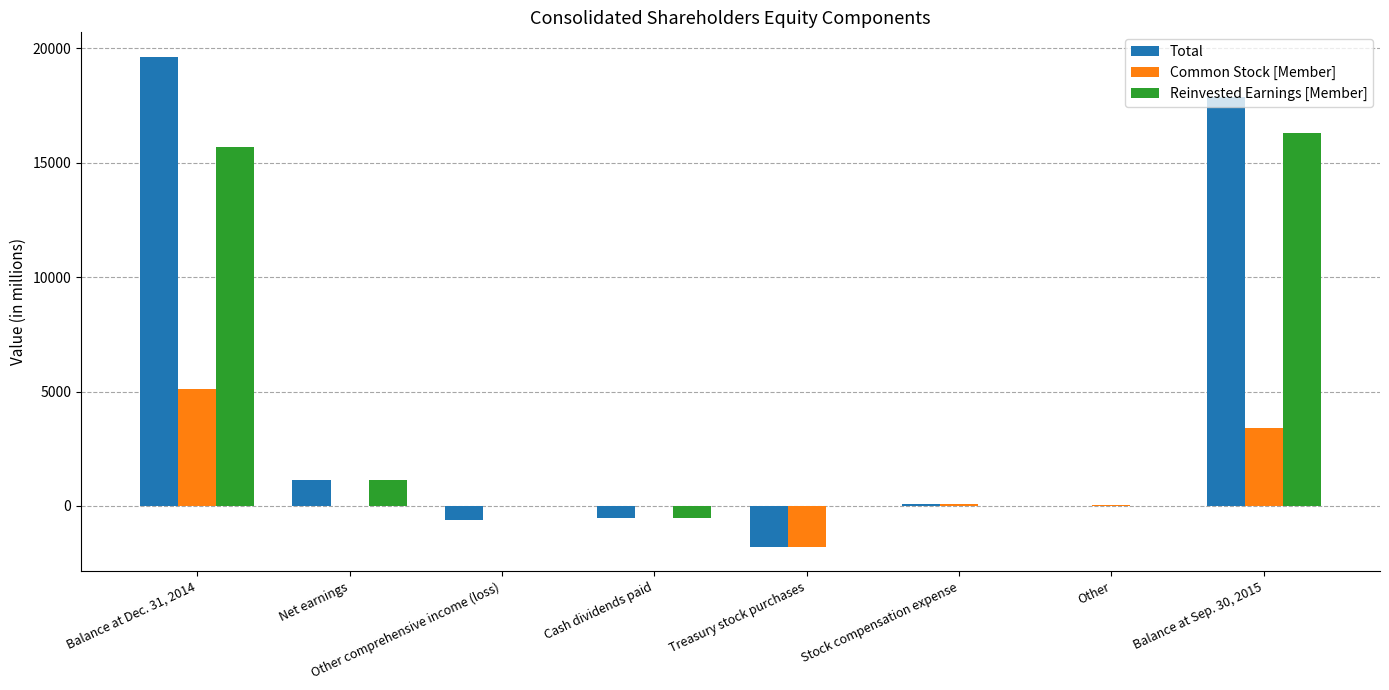

Which series has the largest total across all categories?

Total